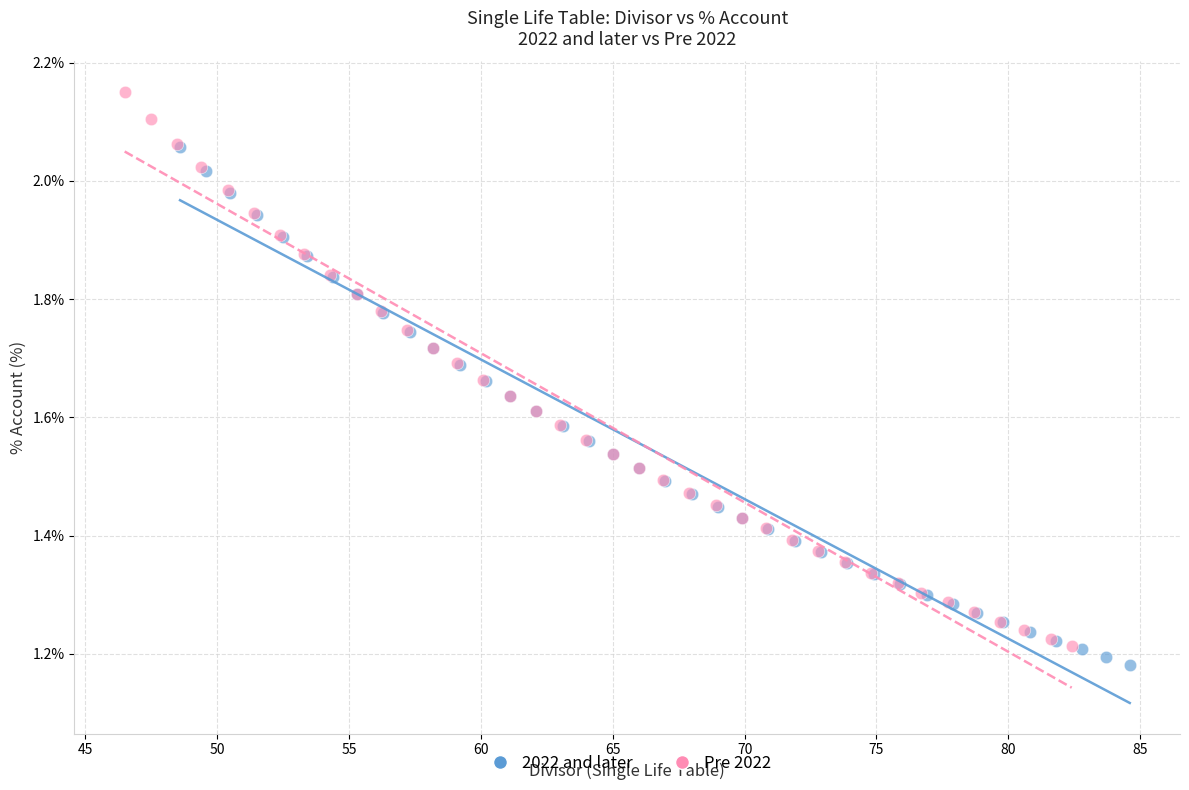

Which series has the largest Y range (max minus min)?

Pre 2022